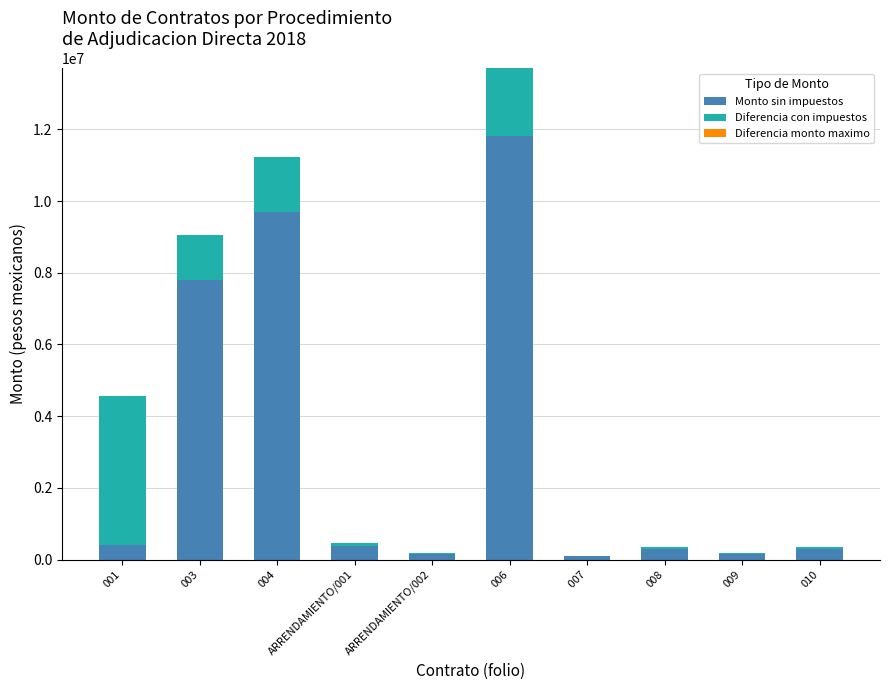

What is the sum of all Monto sin impuestos values?

31065996.0